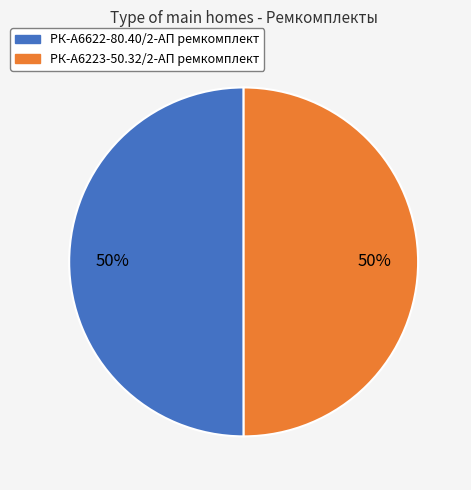

True or false: РК-А6223-50.32/2-АП ремкомплект accounts for 50% of the total.

True